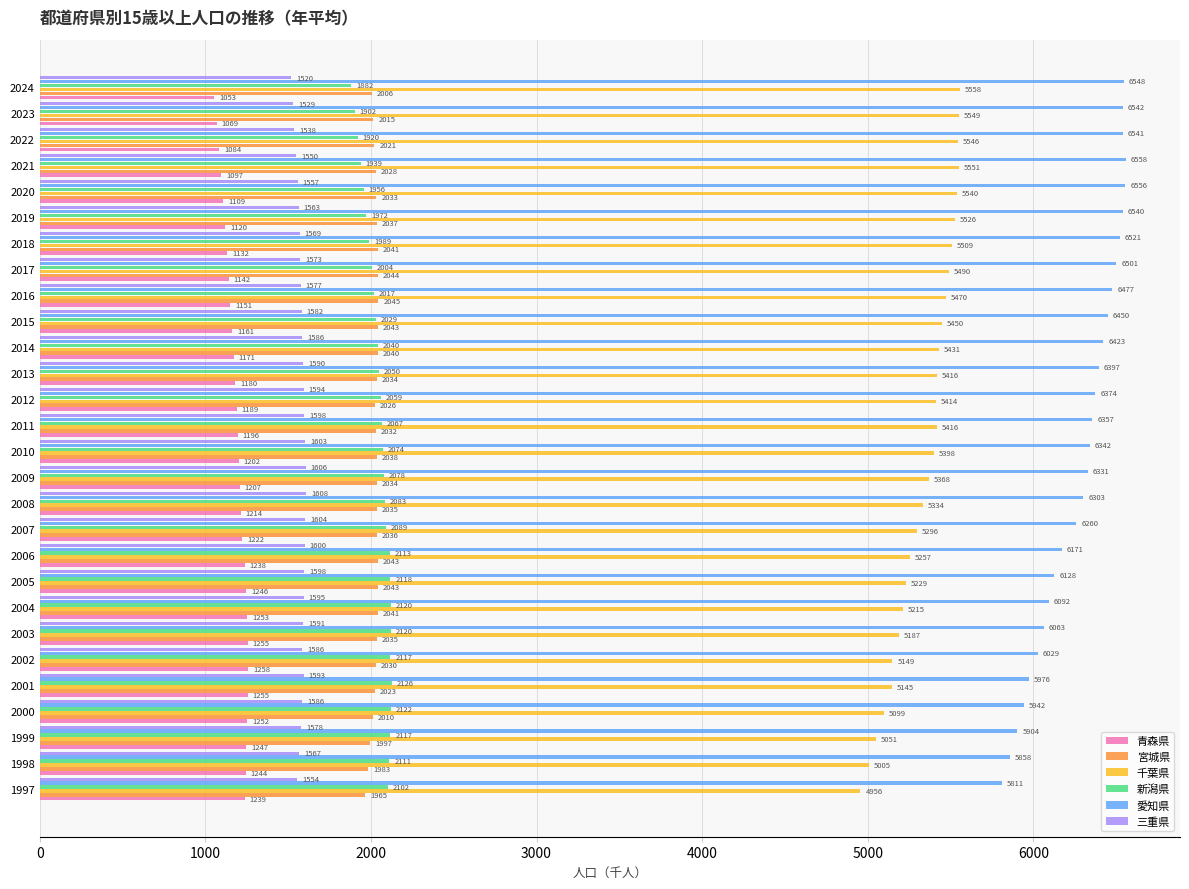

What are all the series names shown in the legend?

青森県, 宮城県, 千葉県, 新潟県, 愛知県, 三重県